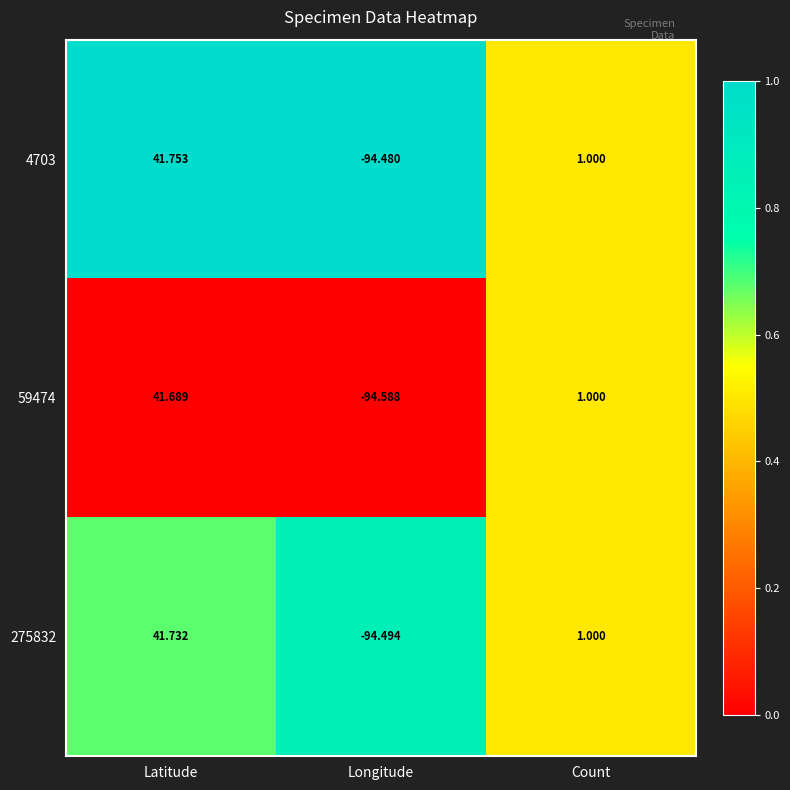

Which series has the widest spread of values?

59474